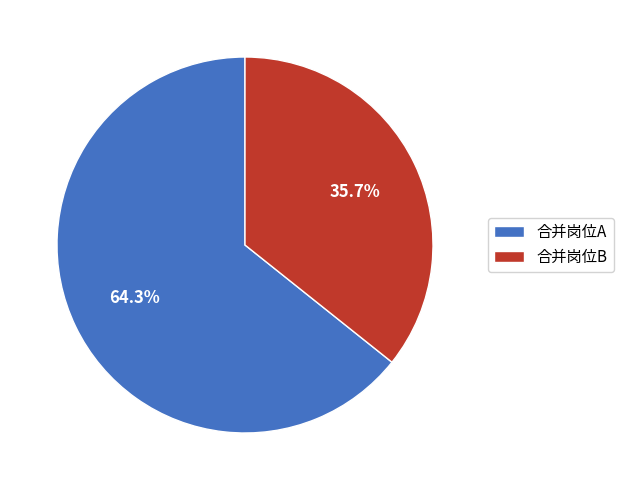

Which slice represents more than half of the pie?

合并岗位A